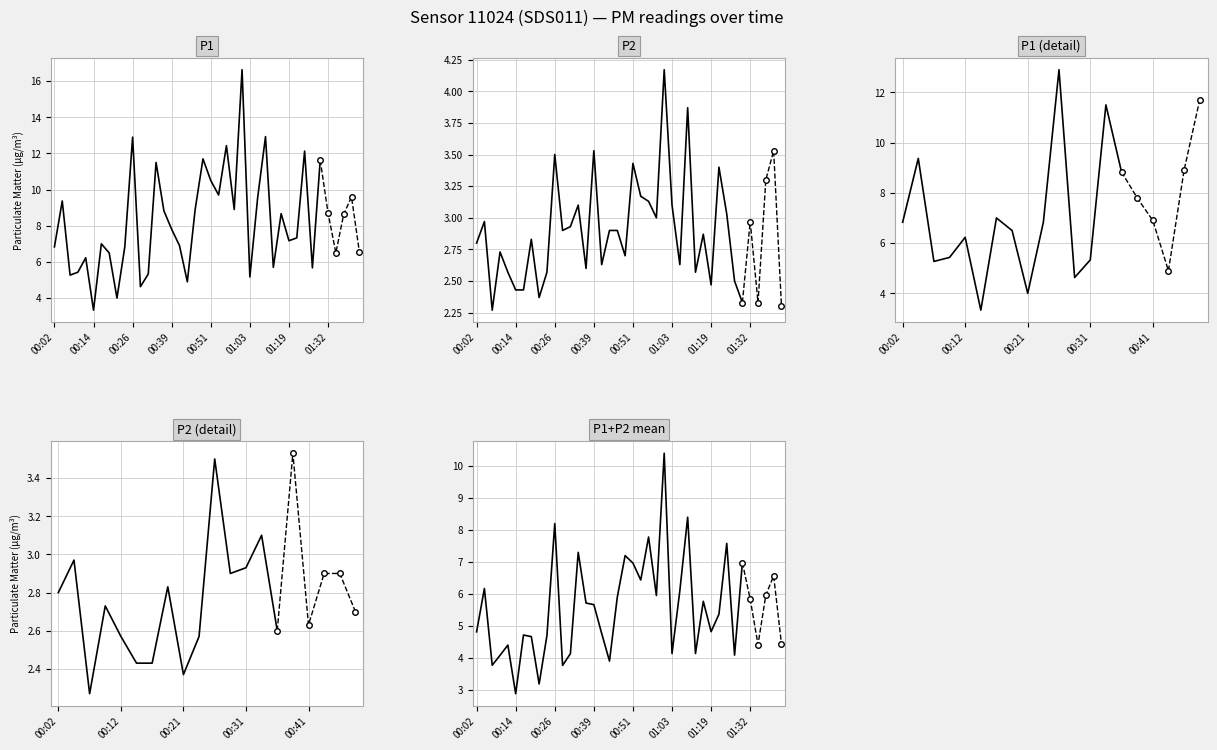

Is this an area chart (filled region under the line)?

No